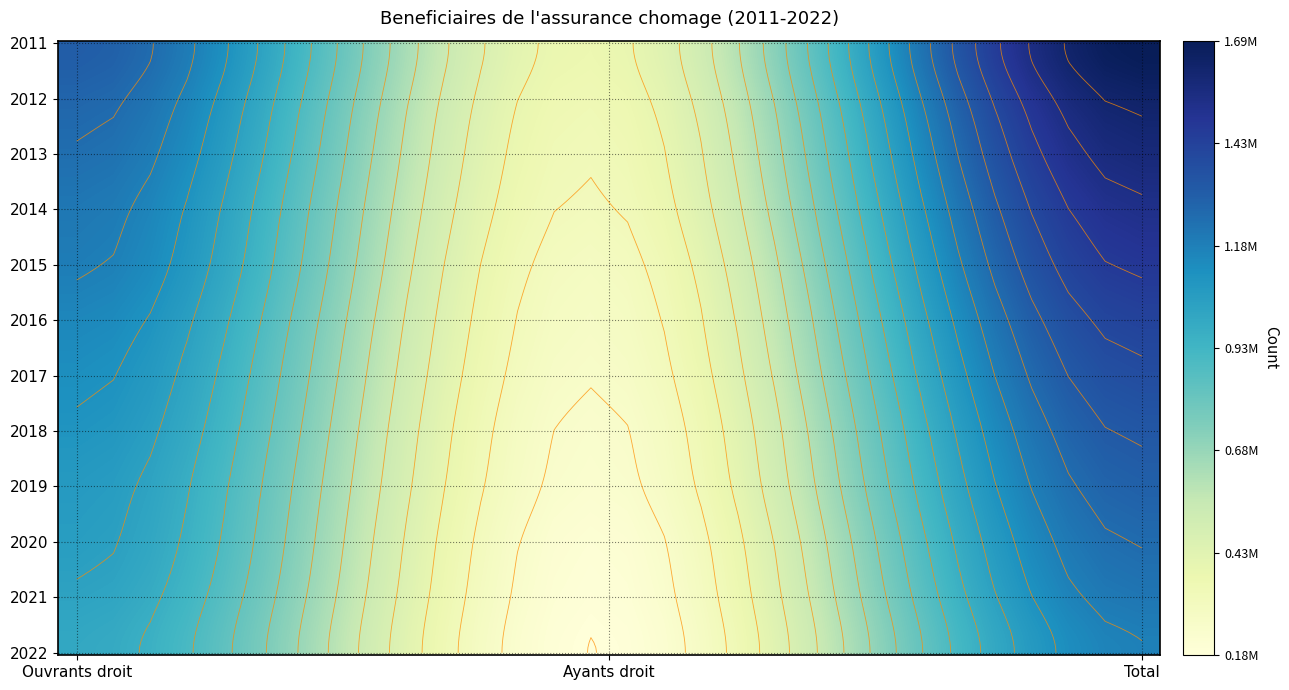

Which series changed the most between 0 and 2?

2011